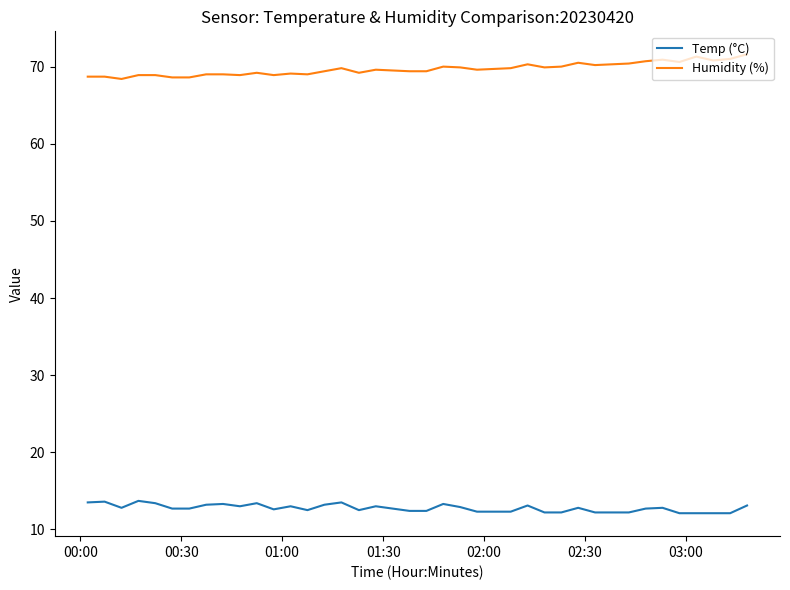

What is the highest value of the Temp (°C) series?

13.7